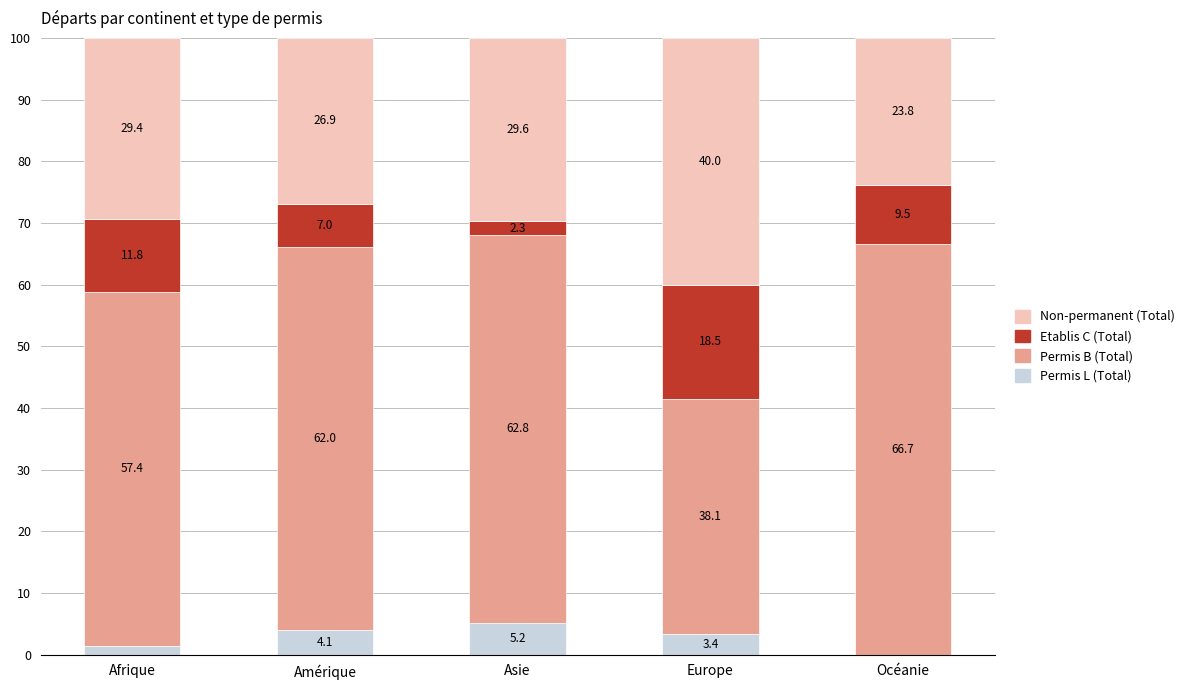

What is the maximum value for Permis L (Total)?

5.2